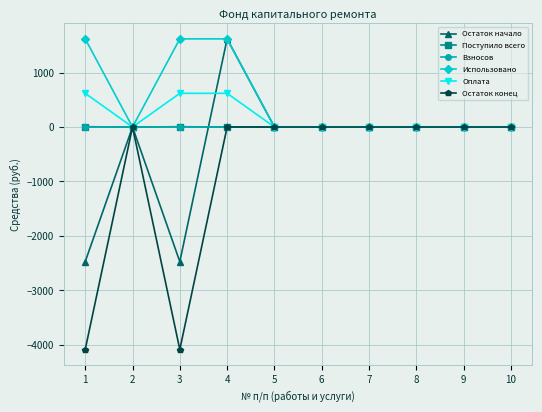

Which label corresponds to the smallest value in the chart?

1